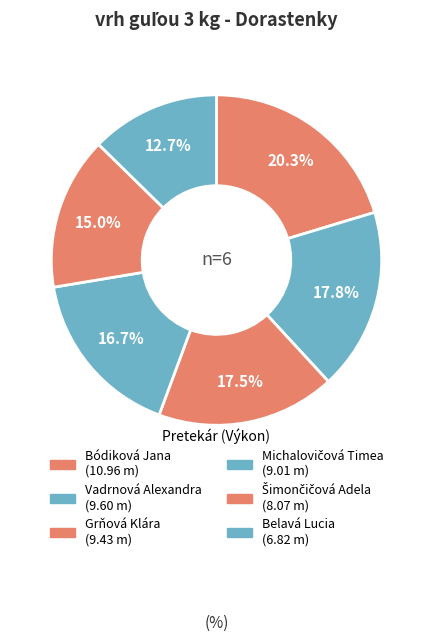

The Vadrnová Alexandra slice represents 31% of the pie. True or false?

False